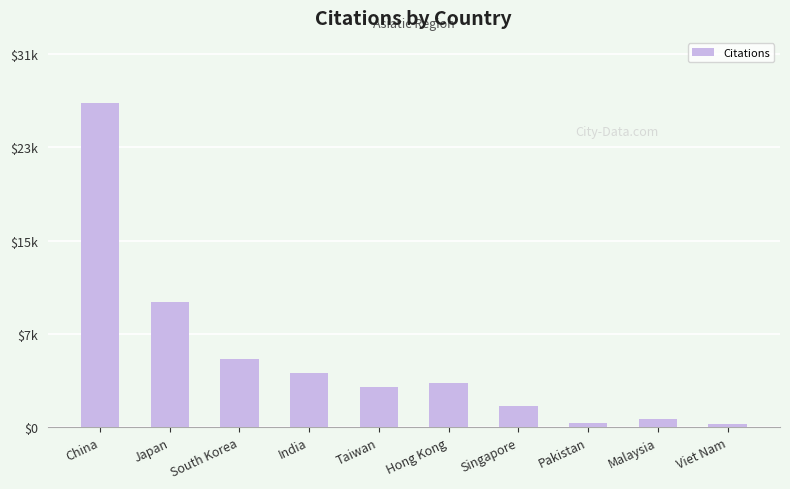

Are the bars horizontal?

No